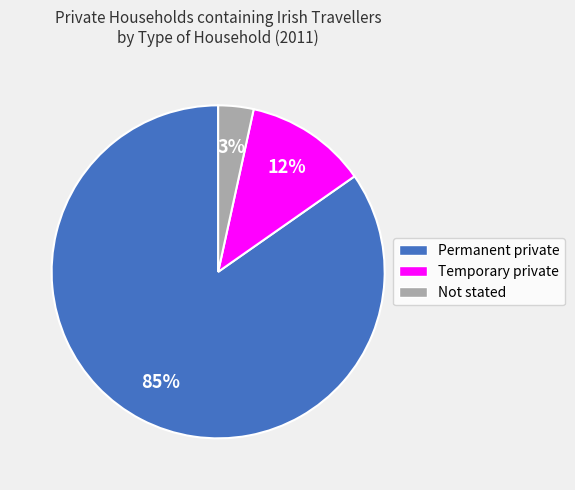

Between Permanent private and Temporary private, which is larger?

Permanent private